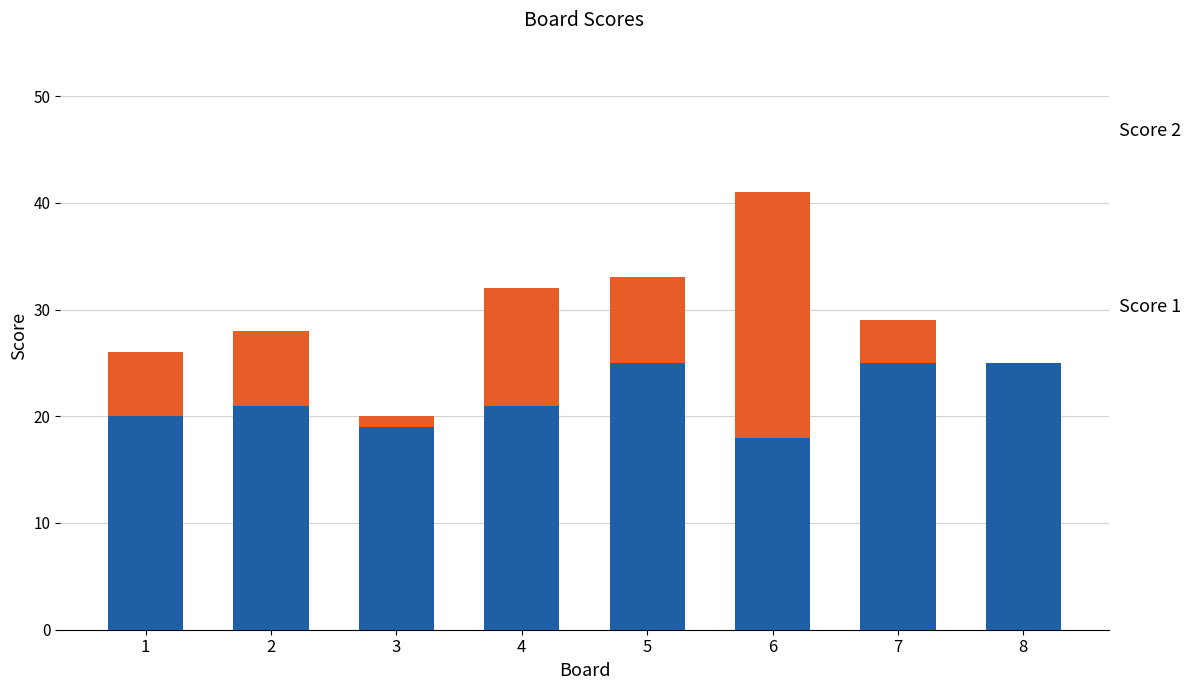

At which category is the sum across all series the highest?

6